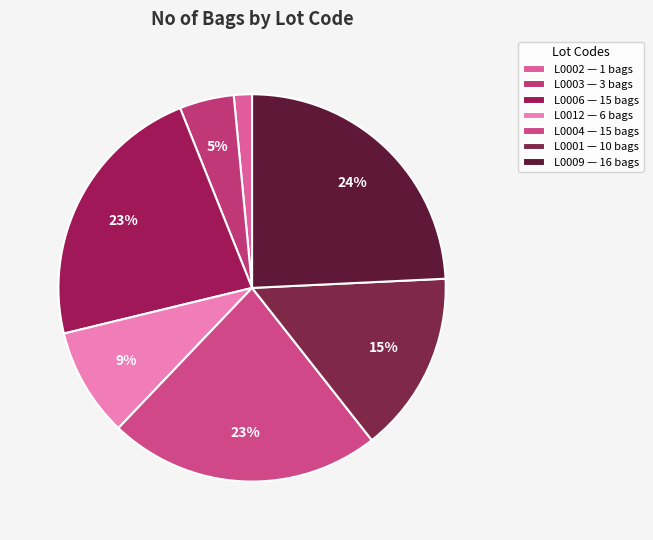

Count the number of slices in the pie.

7